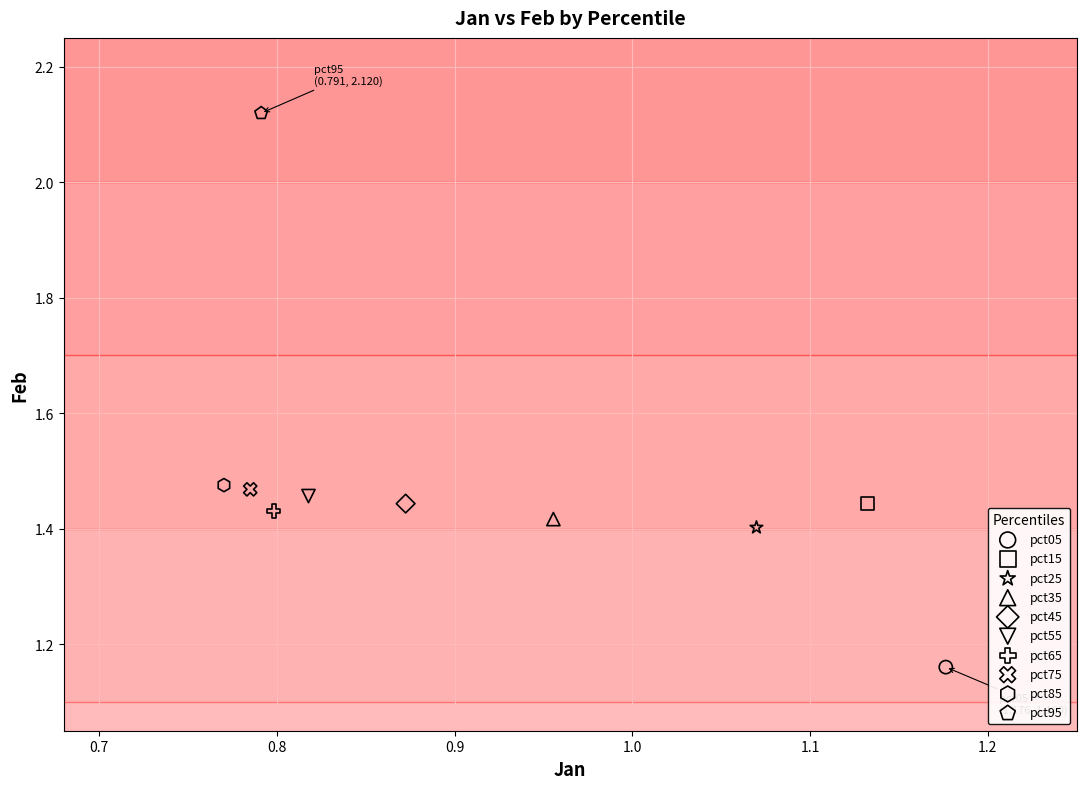

Which series contains the highest Y value?

pct95